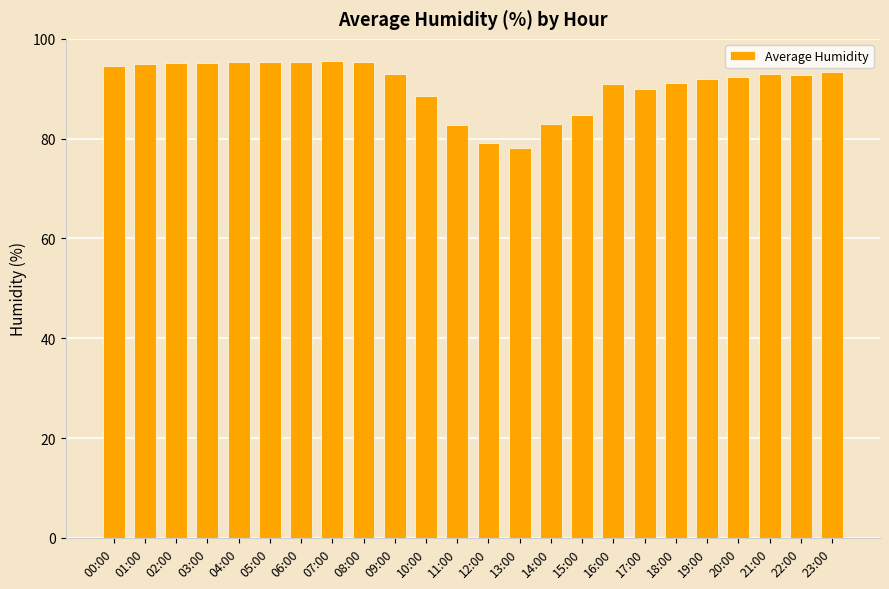

What is the change in value from 02:00 to 11:00?

-12.3